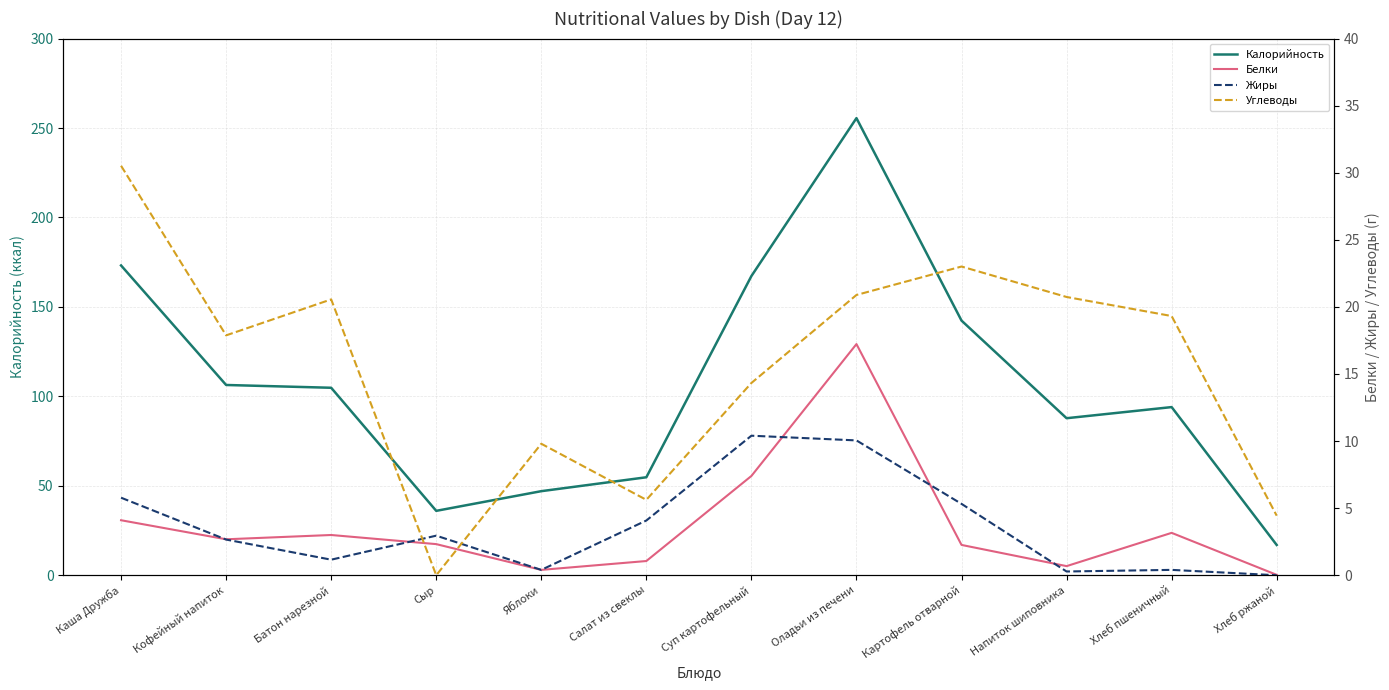

How many interior local valleys does the Белки series have?

3